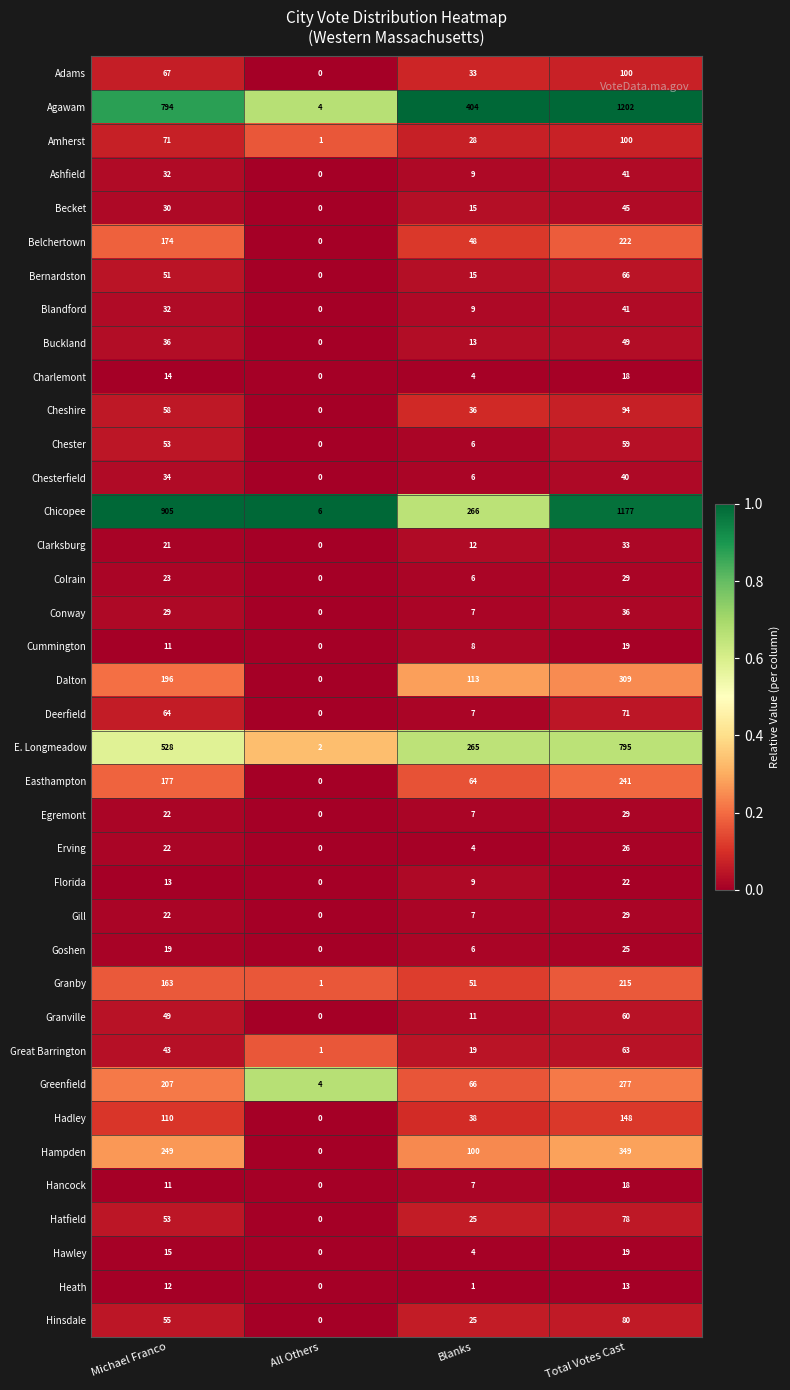

The value of Cummington at Michael Franco is 2. True or false?

False